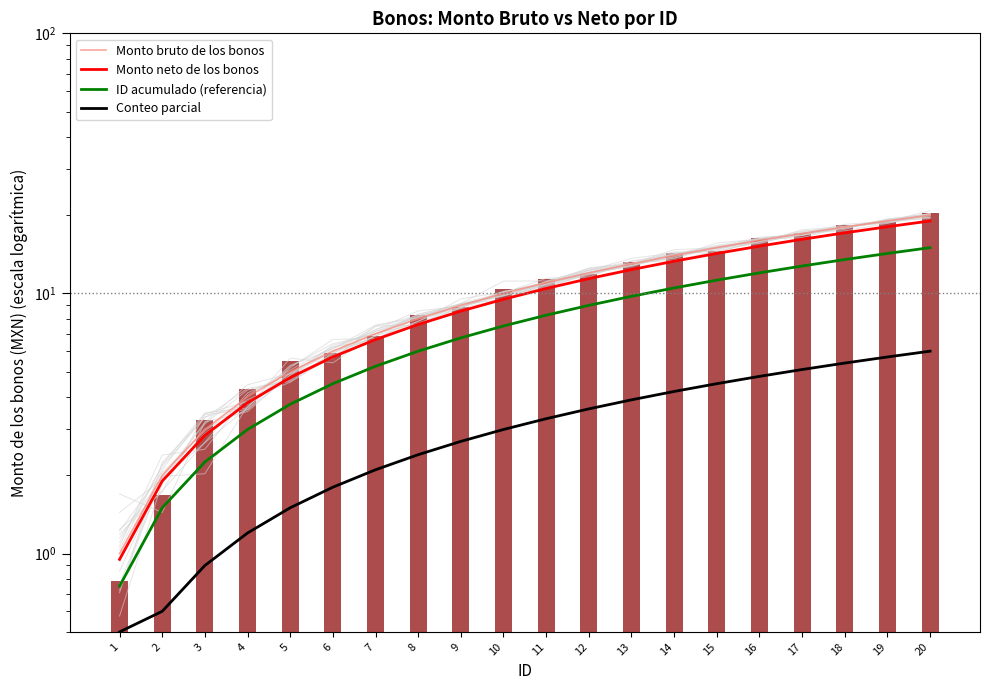

Rank the series at 9 from lowest to highest value.

Conteo parcial, ID acumulado (referencia), Monto neto de los bonos, Monto bruto de los bonos